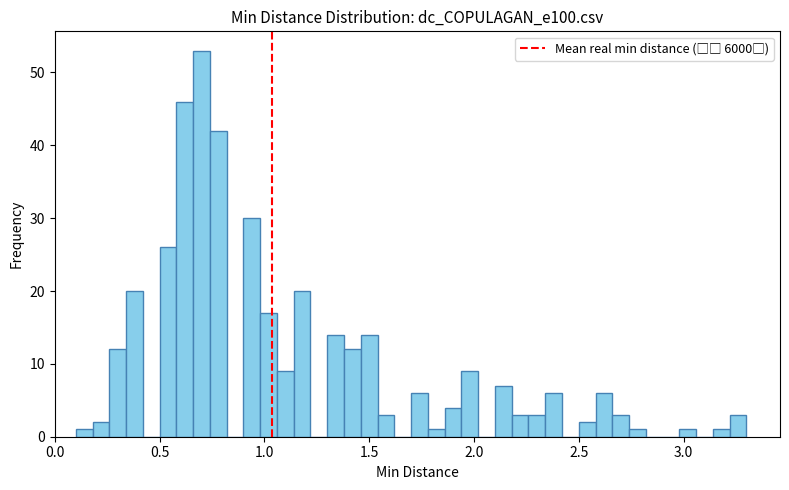

Around what value on the x-axis is the tallest bar? Give the approximate position of its centre, as read against the axis.

0.70